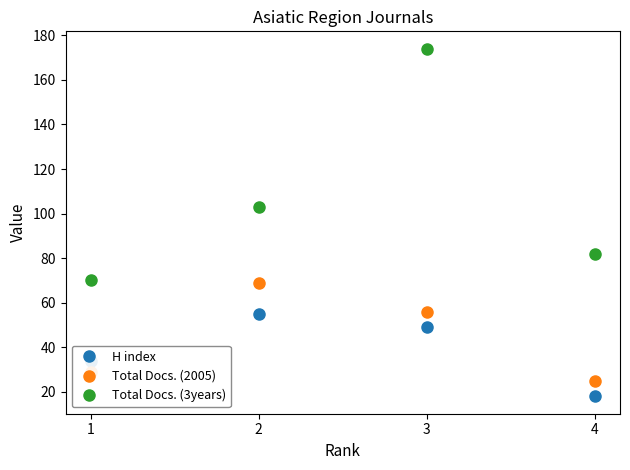

In H index, how many points are higher than both neighbors (excluding endpoints)?

1